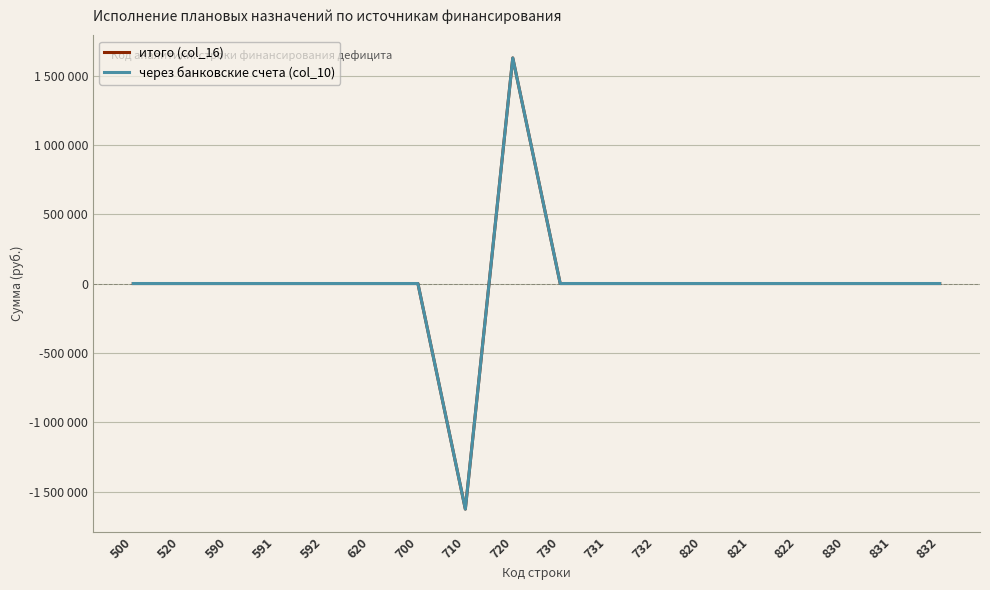

Is this an area chart (filled region under the line)?

No